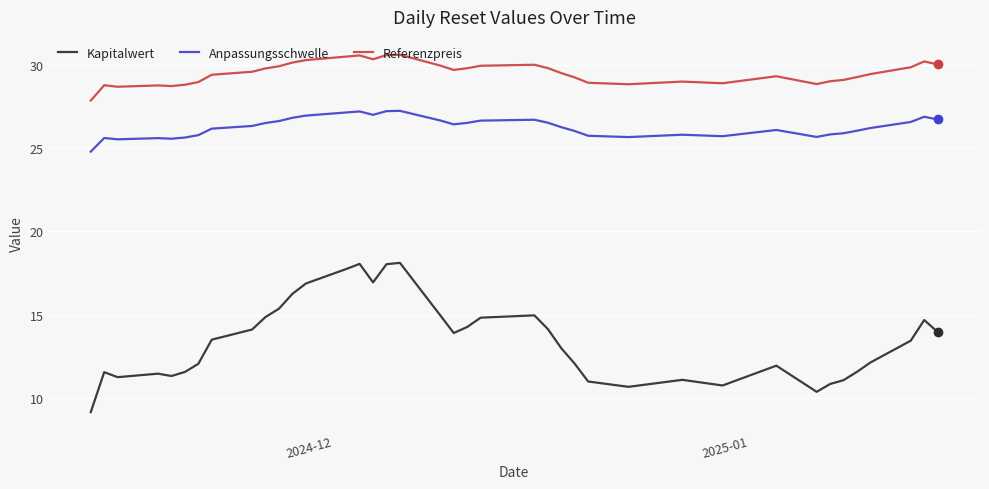

What is the minimum value shown in the chart?

9.2